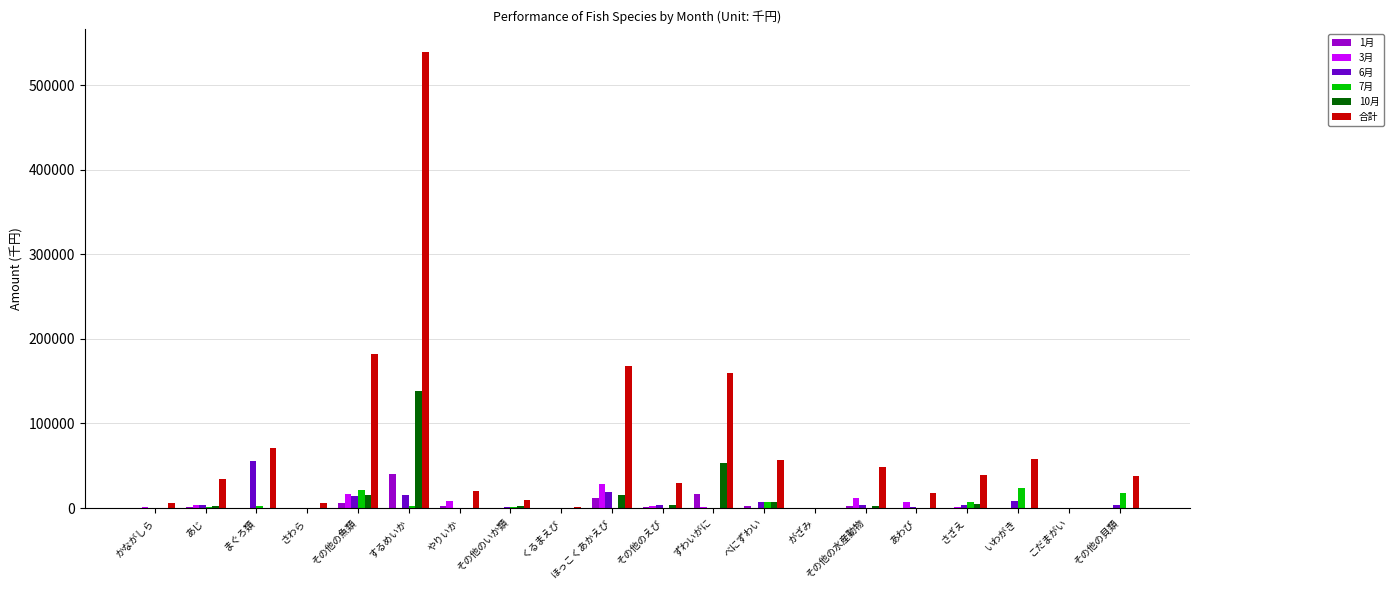

True or false: 10月 has a value of 0 at こだまがい.

True